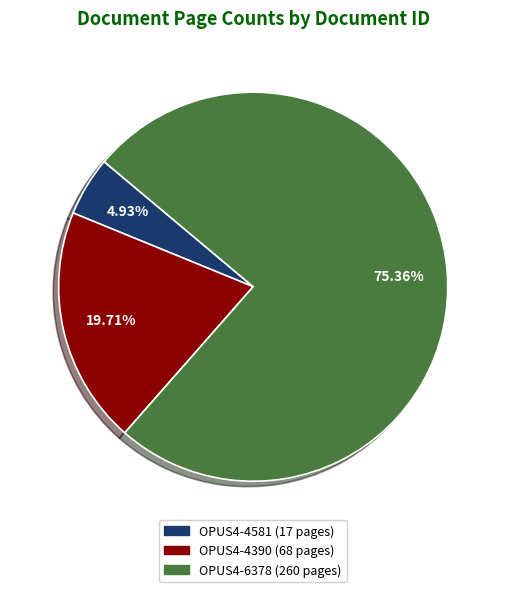

Rank the categories by value from highest to lowest.

OPUS4-6378, OPUS4-4390, OPUS4-4581